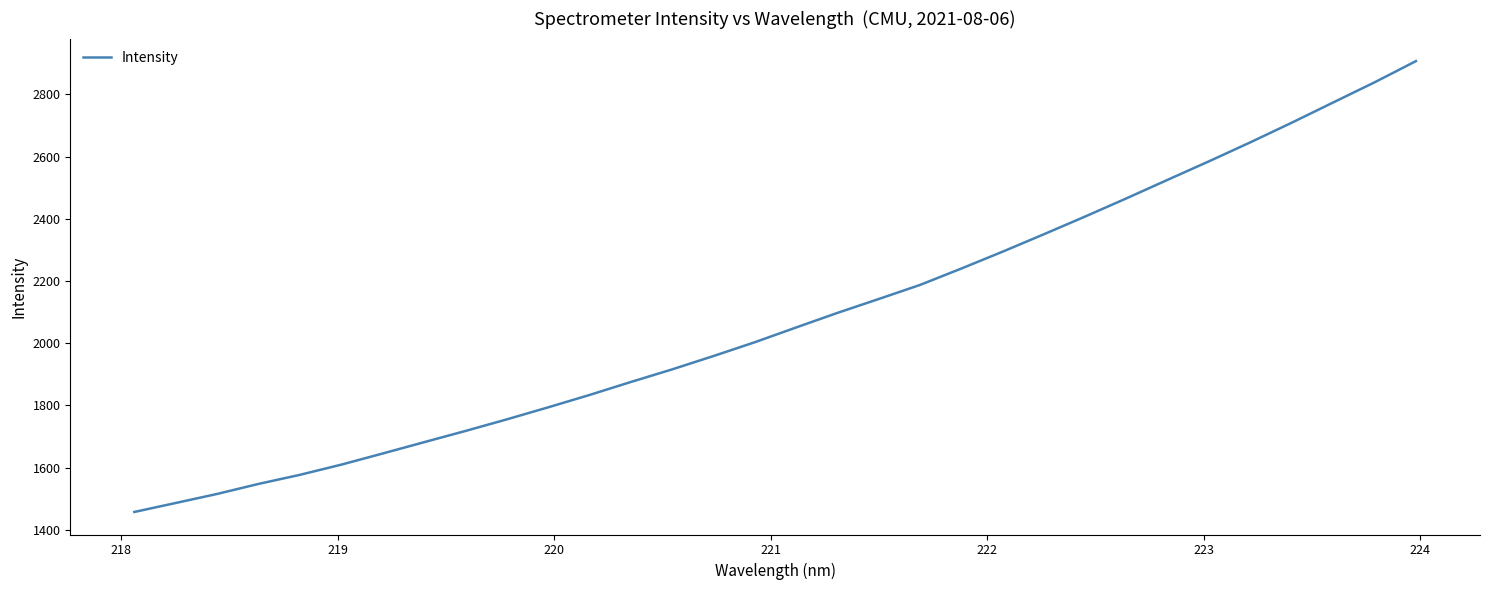

How many lines are shown in the chart?

1